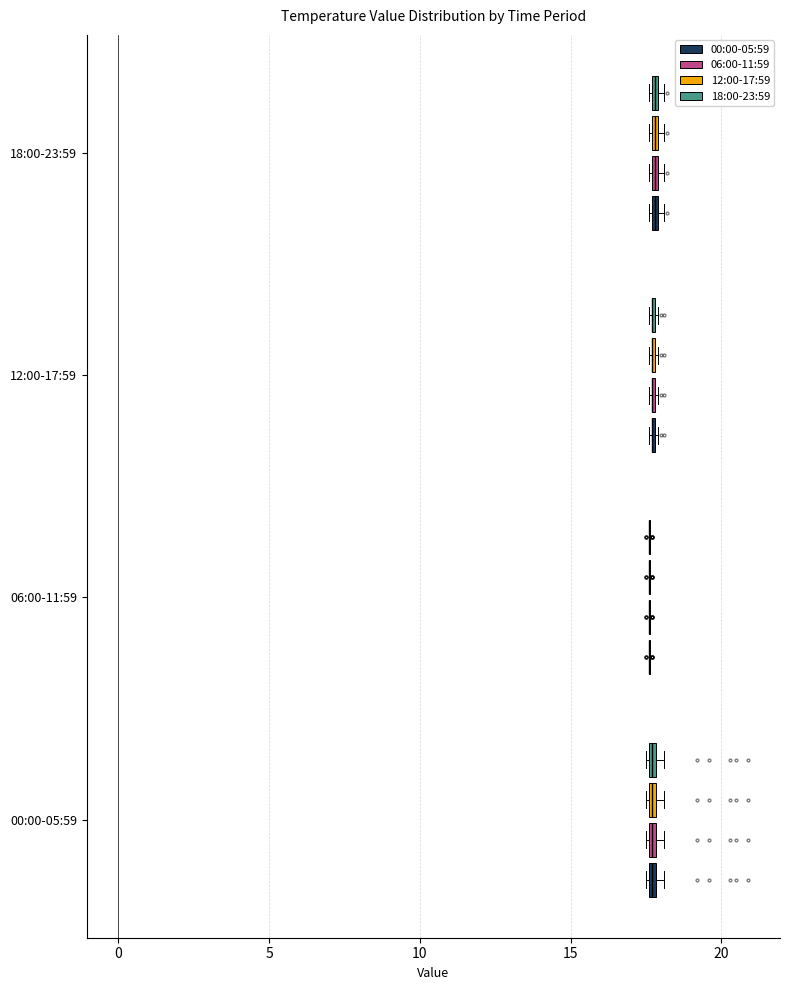

Where is the left edge of the box for 18:00-23:59 (06:00-11:59) on the x-axis? The values are not printed on the chart, so give them approximately, as read against the axis.

17.5